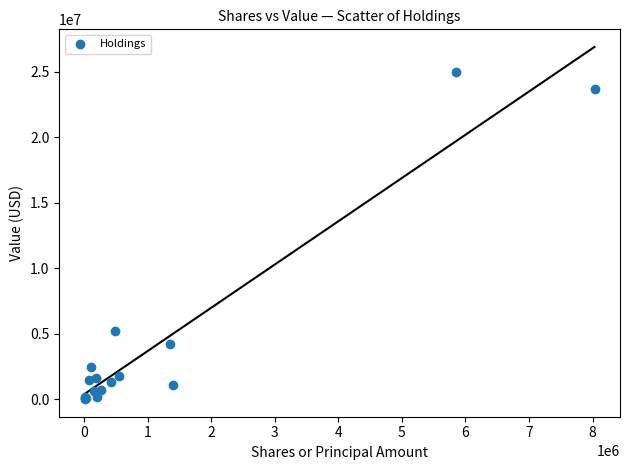

What Y value in the scatter plot is closest to 12490000?

5208000